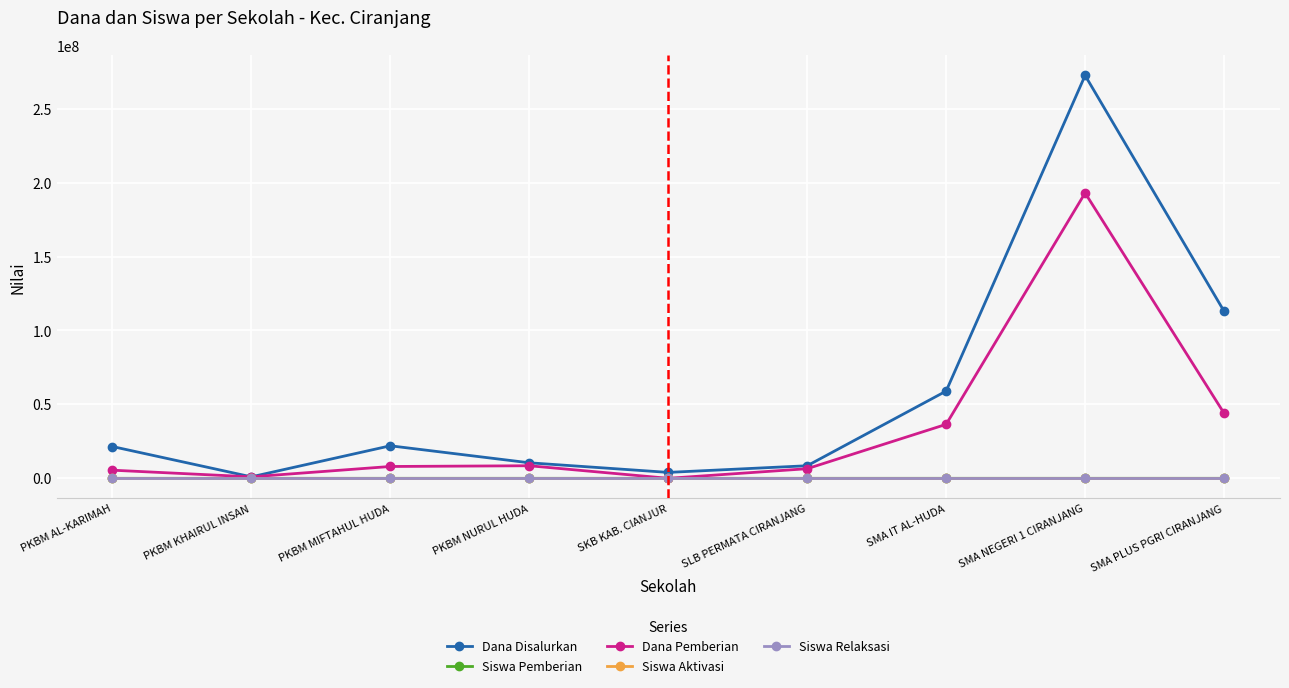

What is the value of the Dana Pemberian point at the 3rd from the left?

8000000